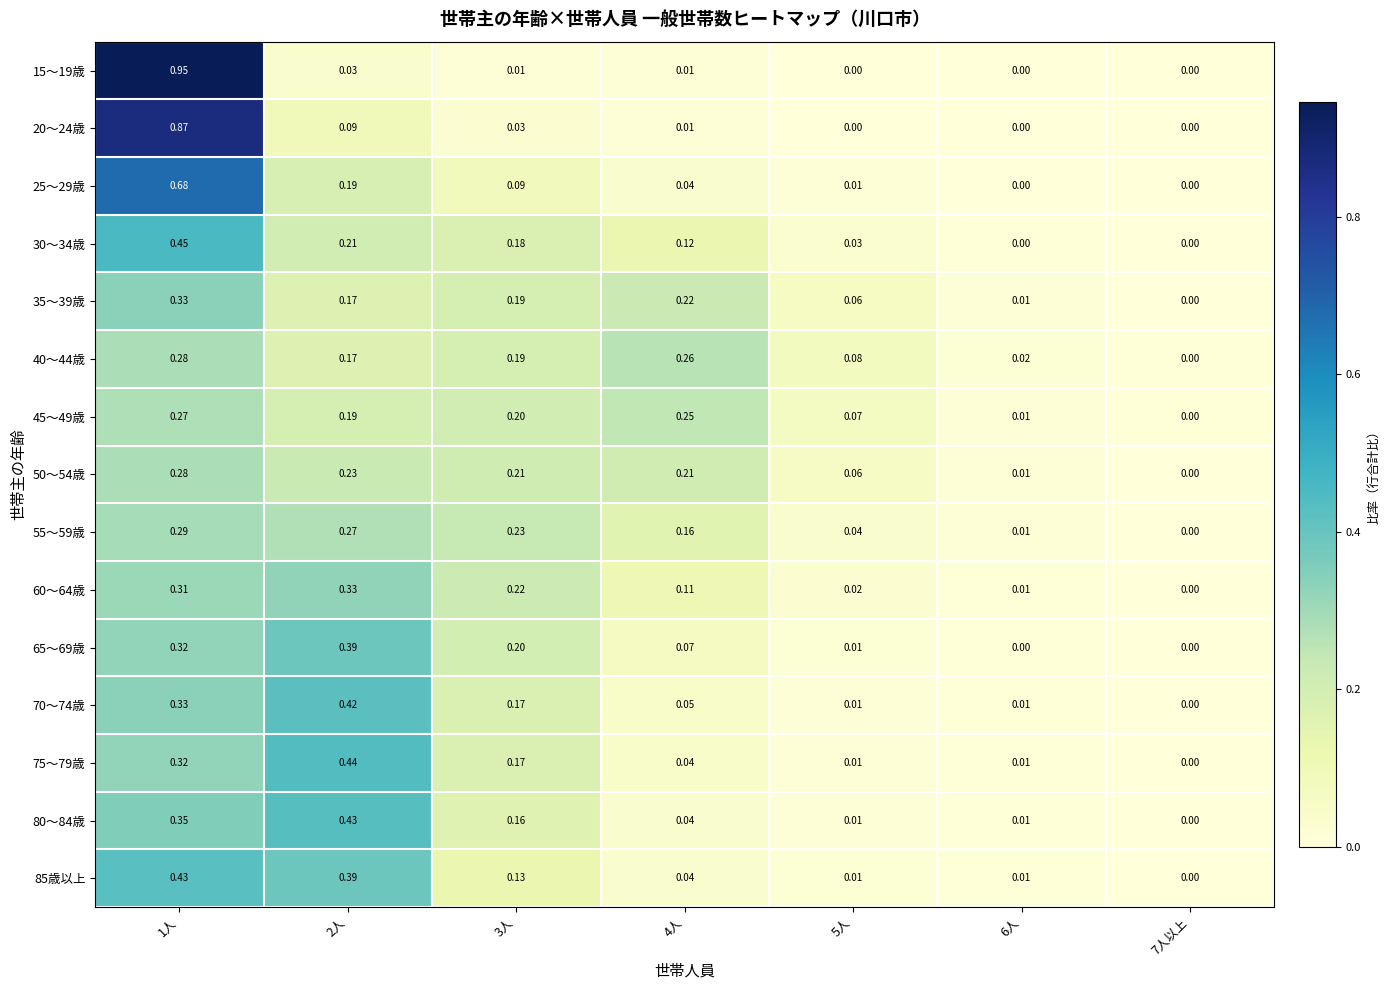

Is the value of 20～24歳 at 6人 greater than the value of 25～29歳 at 1人?

No